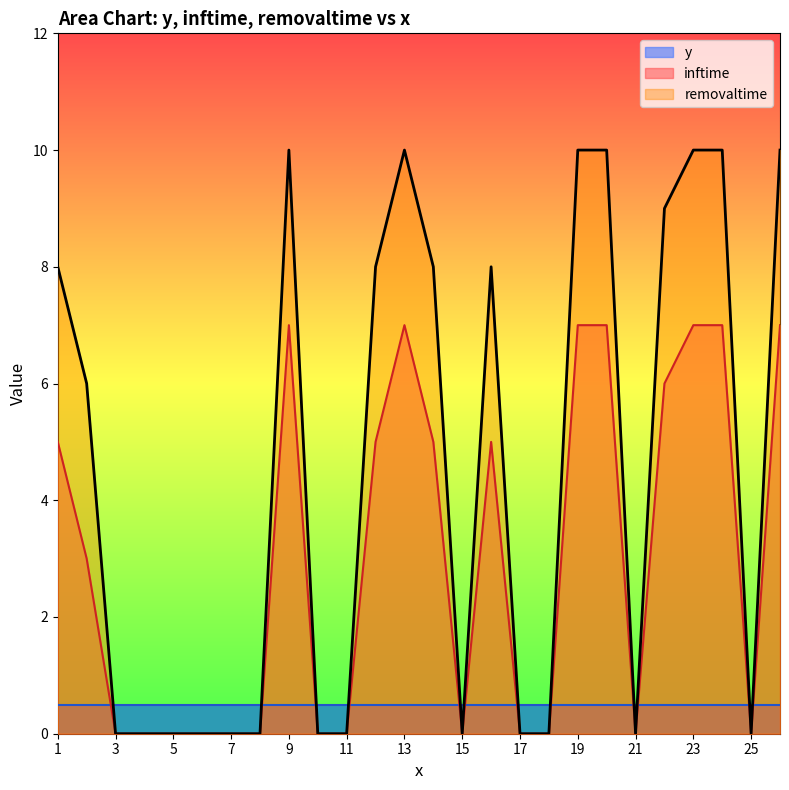

Reading right to left, list all the values displayed in this chart.

inftime: 7	0	7	7	6	0	7	7	0	0	5	0	5	7	5	0	0	7	0	0	0	0	0	0	3	5
removaltime: 10	0	10	10	9	0	10	10	0	0	8	0	8	10	8	0	0	10	0	0	0	0	0	0	6	8